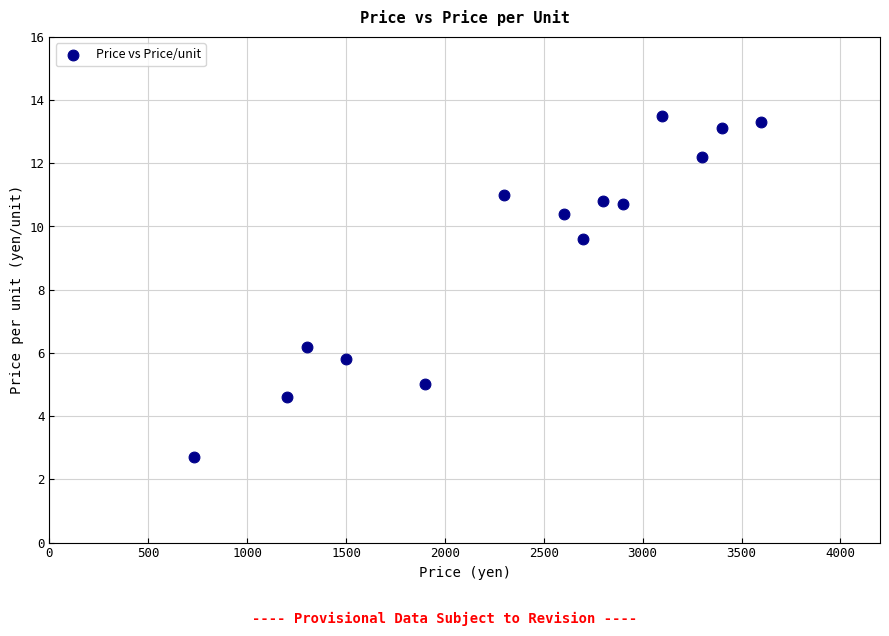

What is the range of X values (max minus min)?

2870.0